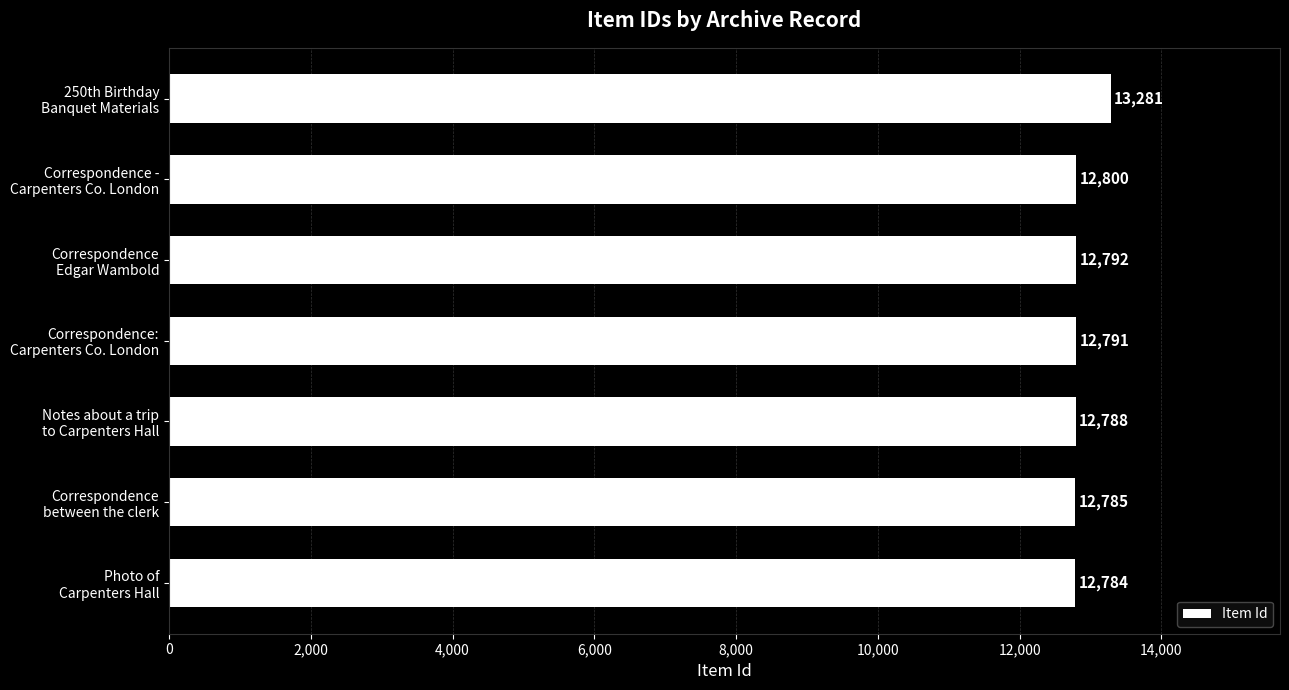

What is the maximum value shown in the chart?

13281